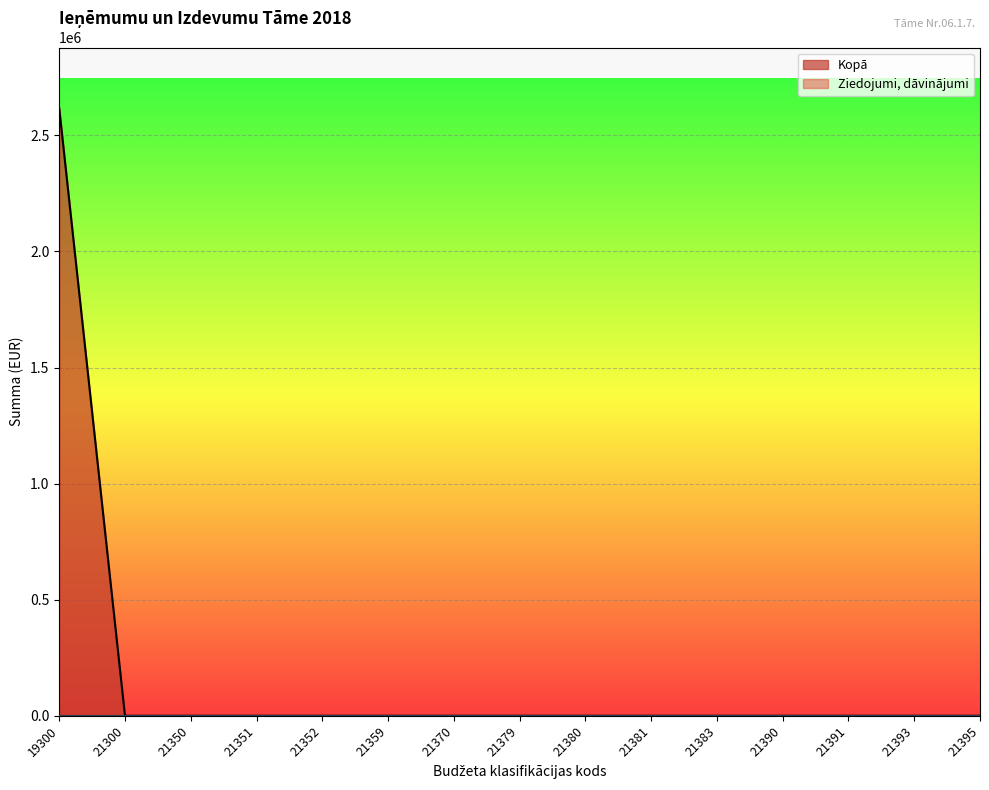

Which has a higher value, 21381 or 21370?

21381